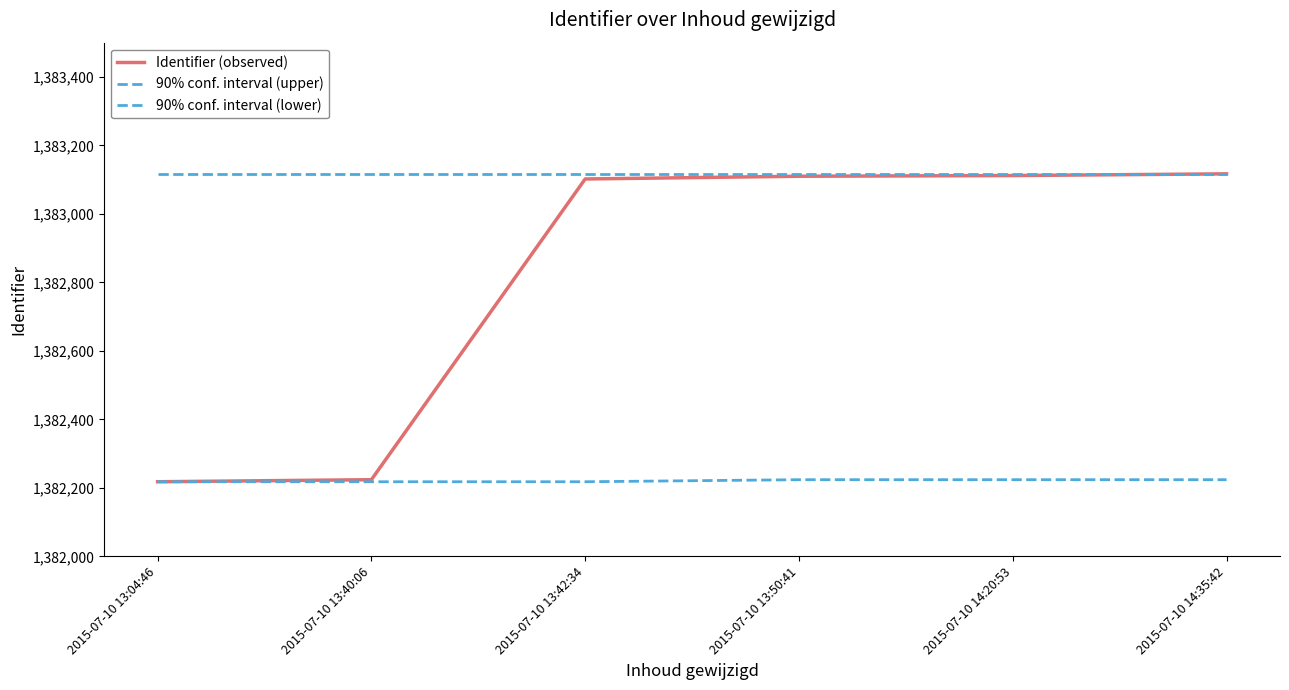

Is this an area chart (filled region under the line)?

No